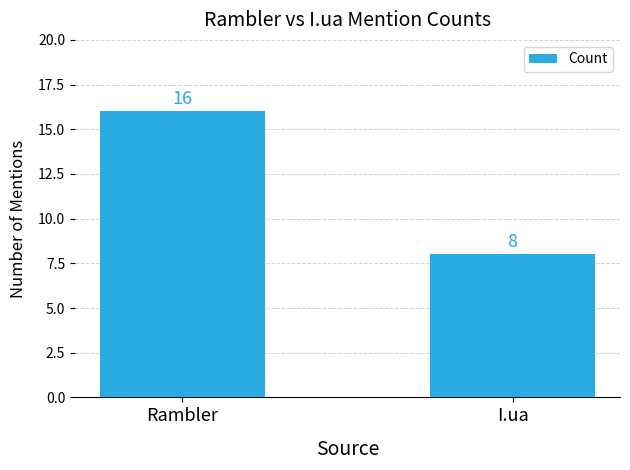

Count the values in the range 8 to 16.

2